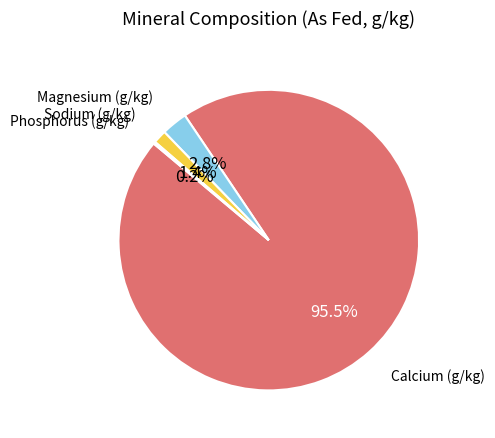

Is Calcium (g/kg) the majority of the pie?

Yes